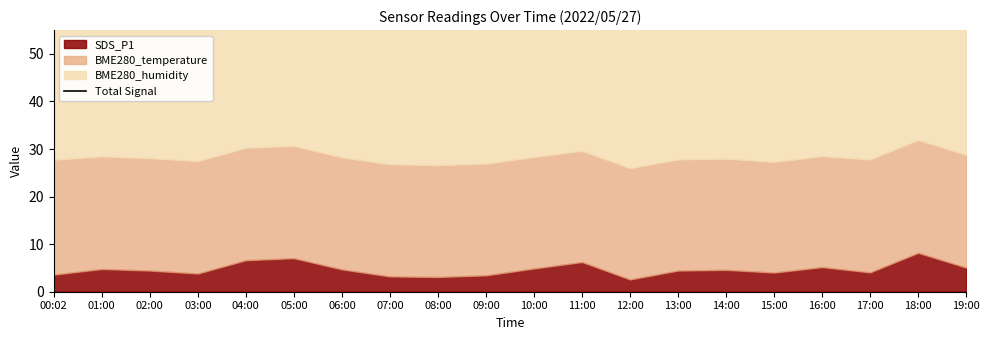

What is the difference between the values at 17:00 and 00:02?

0.5